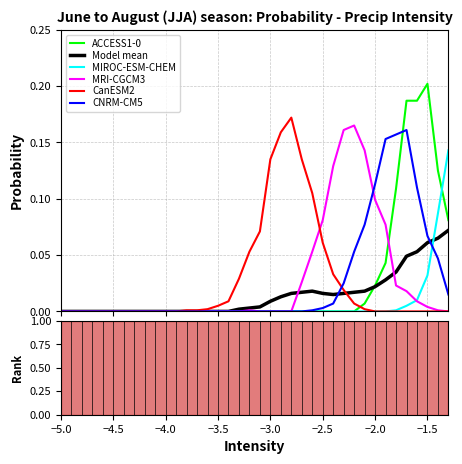

Reading left to right, list all the values displayed in this chart.

ACCESS1-0: 0.0	0.0	0.0	0.0	0.0	0.0	0.0	0.0	0.0	0.0	0.0	0.0	0.0	0.0	0.0	0.0	0.0	0.0	0.0	0.0	0.0	0.0	0.0	0.0	0.0	0.0	0.0	0.0	0.0	0.0	0.0	0.0	0.1	0.2	0.2	0.2	0.1	0.1
Model mean: 0.0	0.0	0.0	0.0	0.0	0.0	0.0	0.0	0.0	0.0	0.0	0.0	0.0	0.0	0.0	0.0	0.0	0.0	0.0	0.0	0.0	0.0	0.0	0.0	0.0	0.0	0.0	0.0	0.0	0.0	0.0	0.0	0.0	0.0	0.1	0.1	0.1	0.1
MIROC-ESM-CHEM: 0.0	0.0	0.0	0.0	0.0	0.0	0.0	0.0	0.0	0.0	0.0	0.0	0.0	0.0	0.0	0.0	0.0	0.0	0.0	0.0	0.0	0.0	0.0	0.0	0.0	0.0	0.0	0.0	0.0	0.0	0.0	0.0	0.0	0.0	0.0	0.0	0.1	0.1
MRI-CGCM3: 0.0	0.0	0.0	0.0	0.0	0.0	0.0	0.0	0.0	0.0	0.0	0.0	0.0	0.0	0.0	0.0	0.0	0.0	0.0	0.0	0.0	0.0	0.0	0.0	0.1	0.1	0.1	0.2	0.2	0.1	0.1	0.1	0.0	0.0	0.0	0.0	0.0	0.0
CanESM2: 0.0	0.0	0.0	0.0	0.0	0.0	0.0	0.0	0.0	0.0	0.0	0.0	0.0	0.0	0.0	0.0	0.0	0.0	0.1	0.1	0.1	0.2	0.2	0.1	0.1	0.1	0.0	0.0	0.0	0.0	0.0	0.0	0.0	0.0	0.0	0.0	0.0	0.0
CNRM-CM5: 0.0	0.0	0.0	0.0	0.0	0.0	0.0	0.0	0.0	0.0	0.0	0.0	0.0	0.0	0.0	0.0	0.0	0.0	0.0	0.0	0.0	0.0	0.0	0.0	0.0	0.0	0.0	0.0	0.1	0.1	0.1	0.2	0.2	0.2	0.1	0.1	0.0	0.0